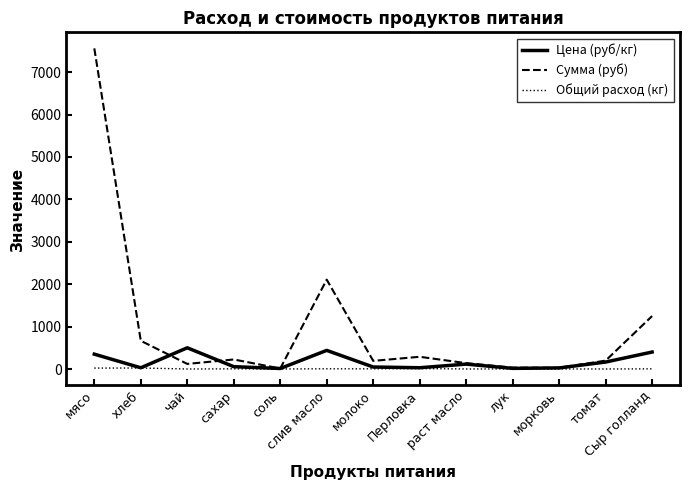

True or false: Общий расход (кг) has more than 0 interior local peaks.

True